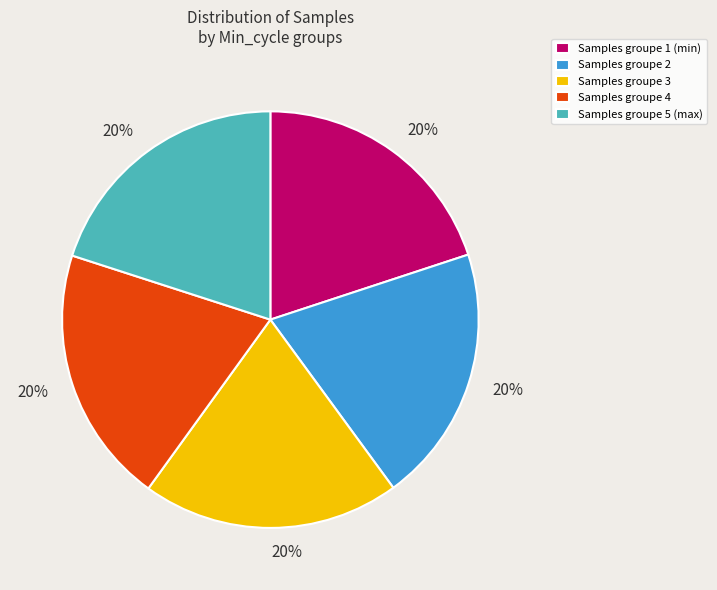

Approximately how many times larger is the value at Samples groupe 1 (min) compared to Samples groupe 5 (max)?

1.0